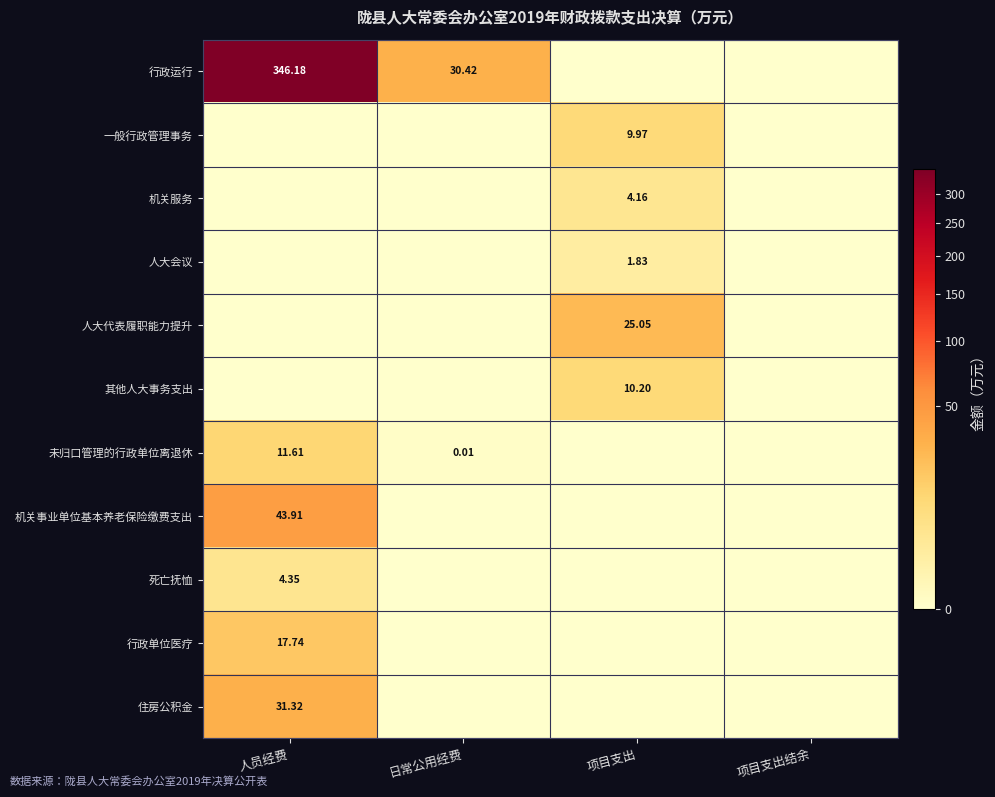

What is the difference between the 行政单位医疗 values at 日常公用经费 and 人员经费?

17.7